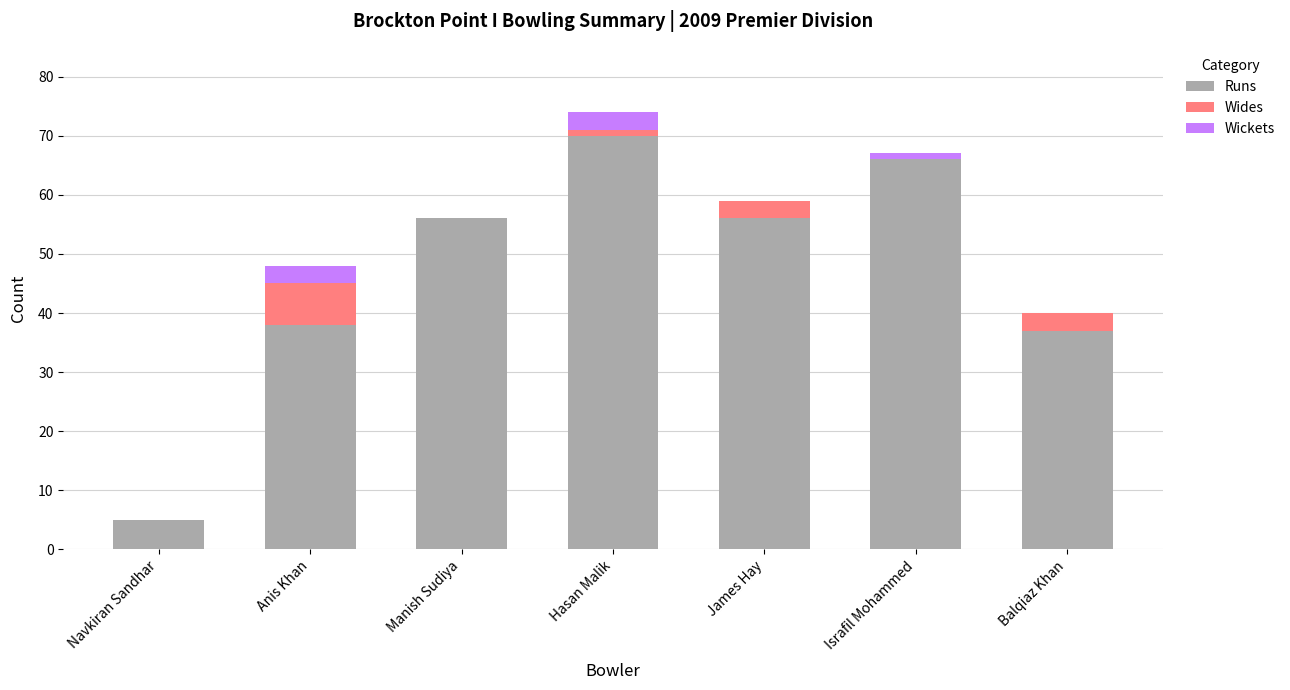

At which category is the sum across all series the highest?

Hasan Malik